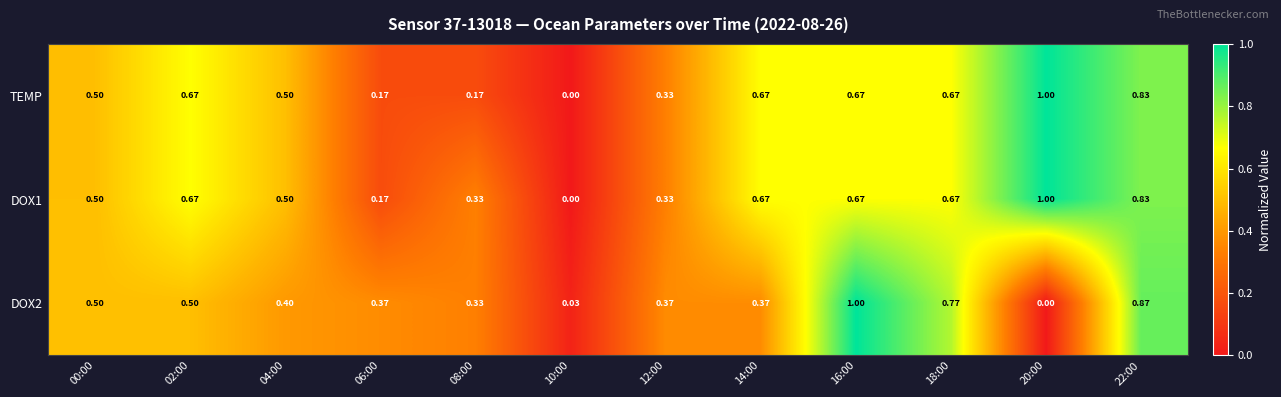

Count the number of data series in this chart.

3